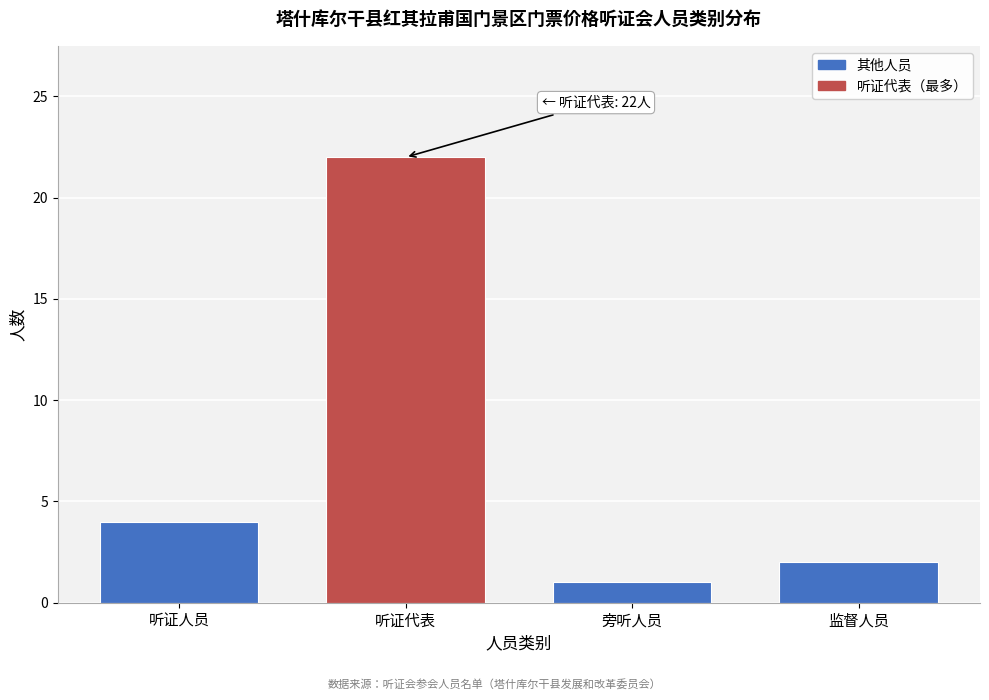

Reading left to right, extract all data points from this chart.

4	22	1	2